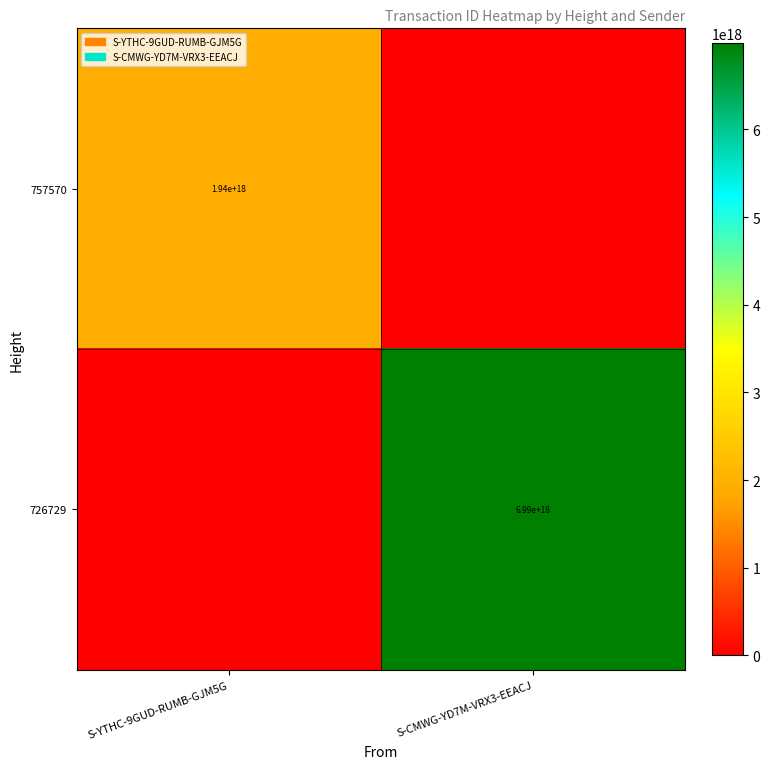

True or false: 726729 has a value of 11098832609686949888 at S-CMWG-YD7M-VRX3-EEACJ.

False